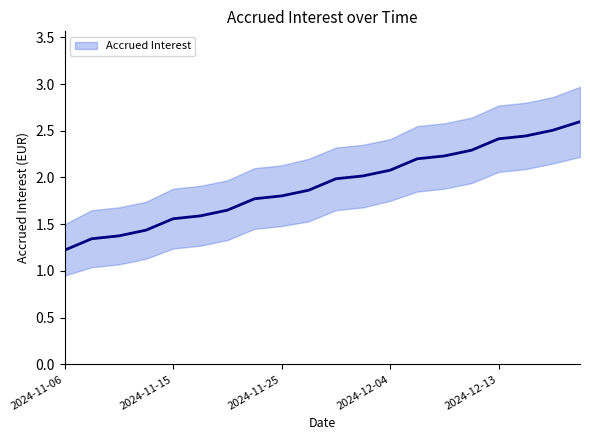

At how many categories does at least one series exceed 2?

13